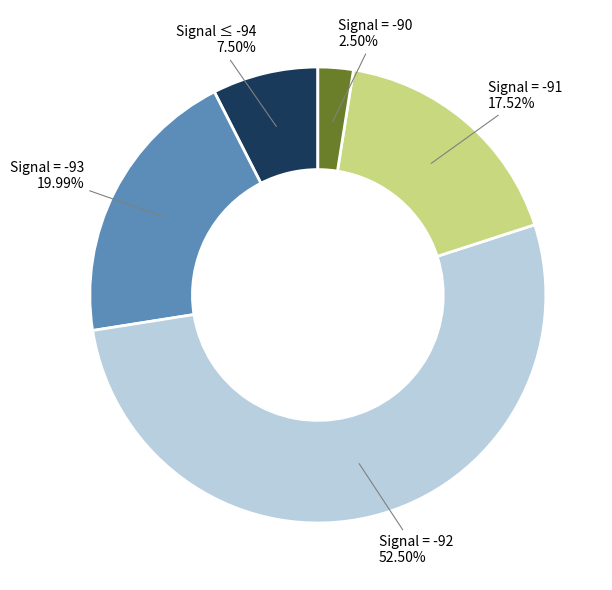

Approximately how many times larger is the value at Signal = -91 compared to Signal = -92?

0.3